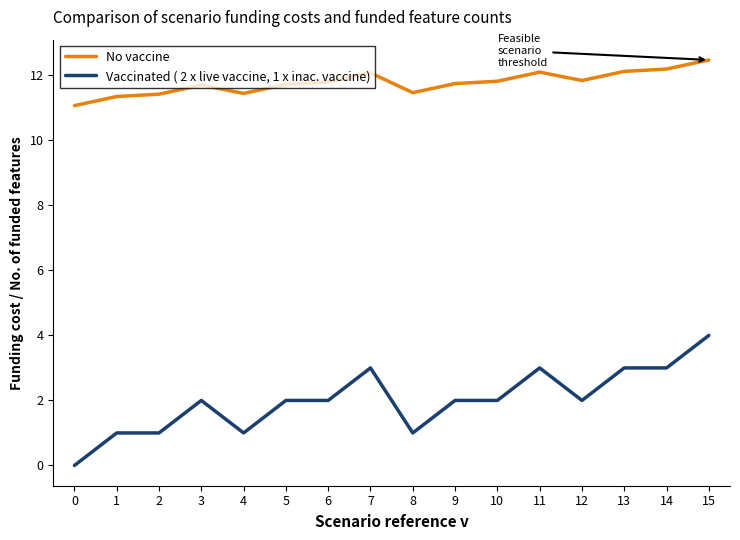

What is the difference between the highest and lowest values at 1?

10.3